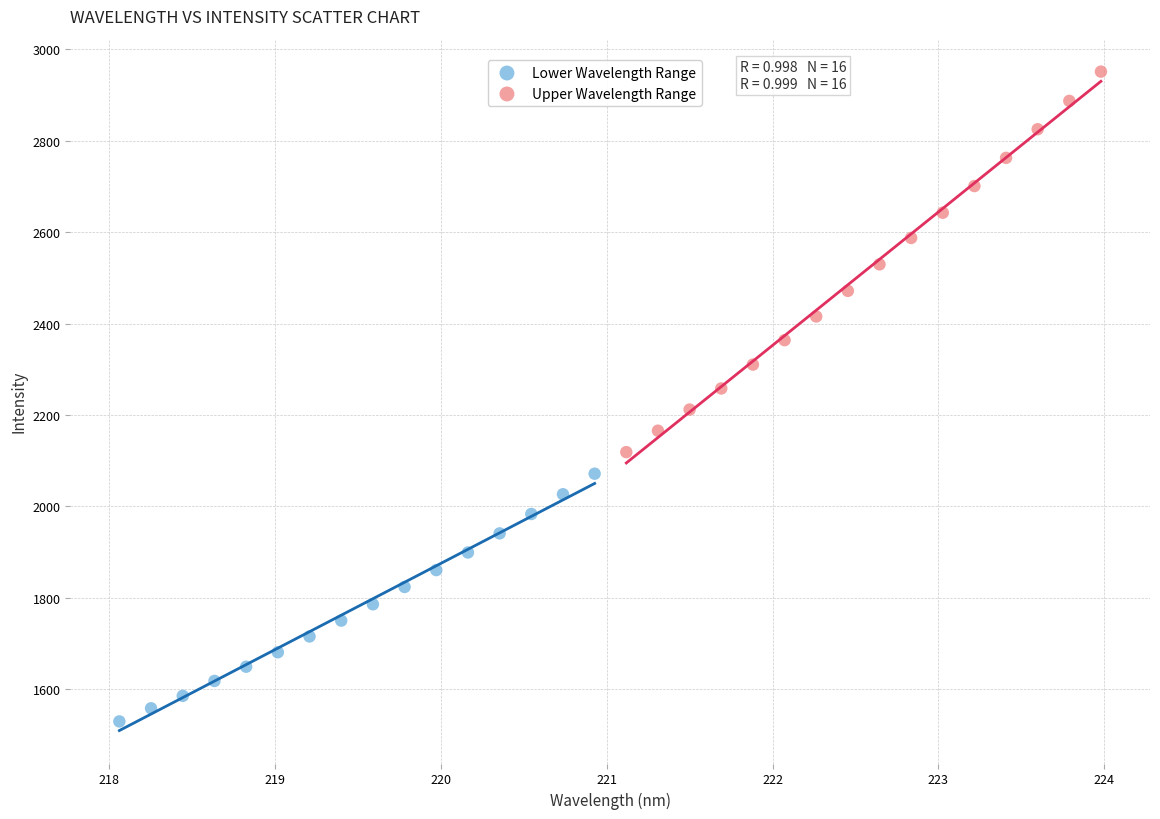

Which series has the largest Y range (max minus min)?

Upper Wavelength Range